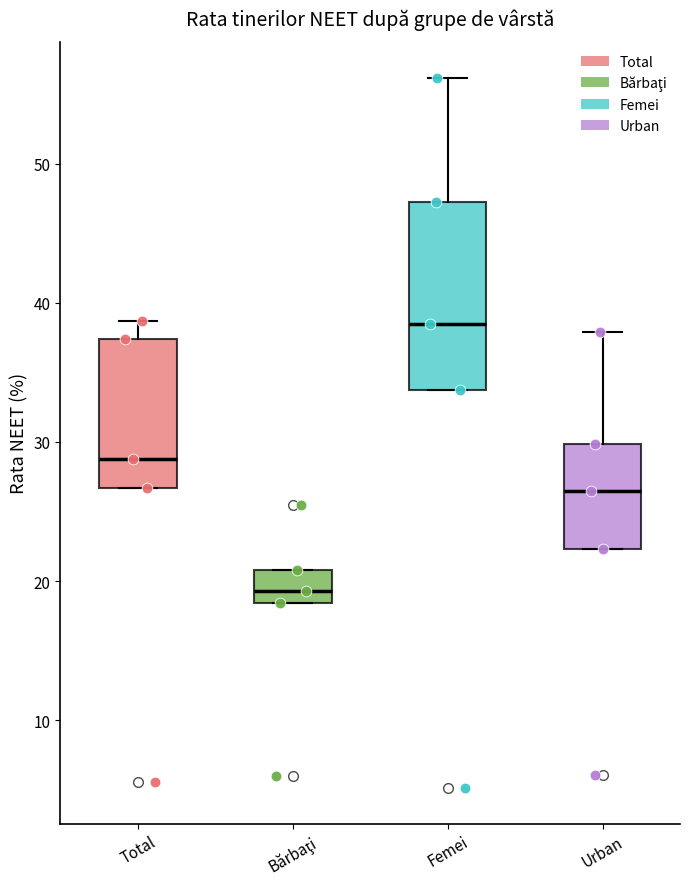

Where is the upper edge of the box for Total on the y-axis? The values are not printed on the chart, so give them approximately, as read against the axis.

37